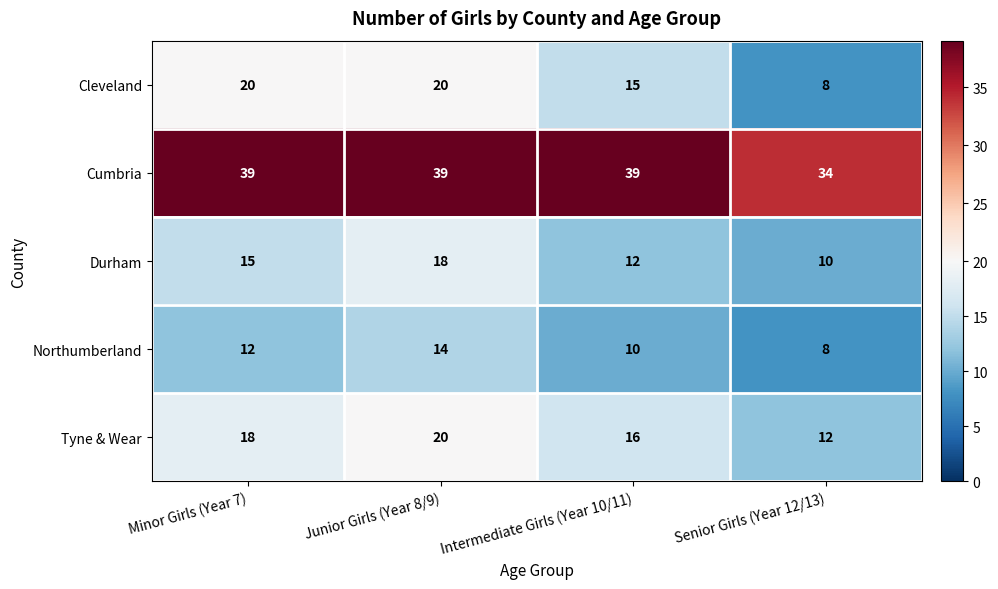

Where is Cumbria nearest to the value 36?

Senior Girls (Year 12/13)